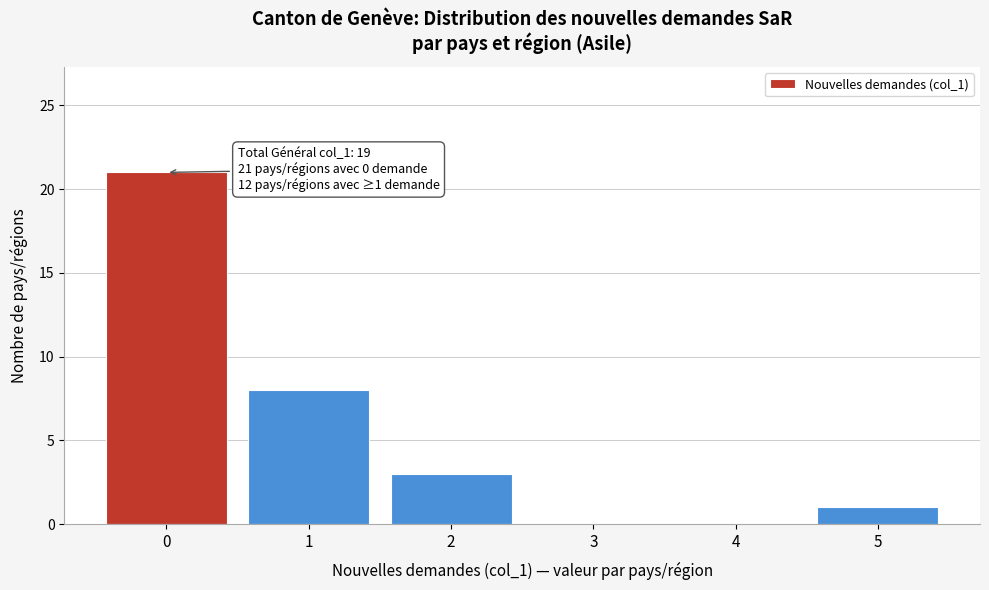

Over which range of the x-axis is the bar tallest?

-0.5 to 0.5